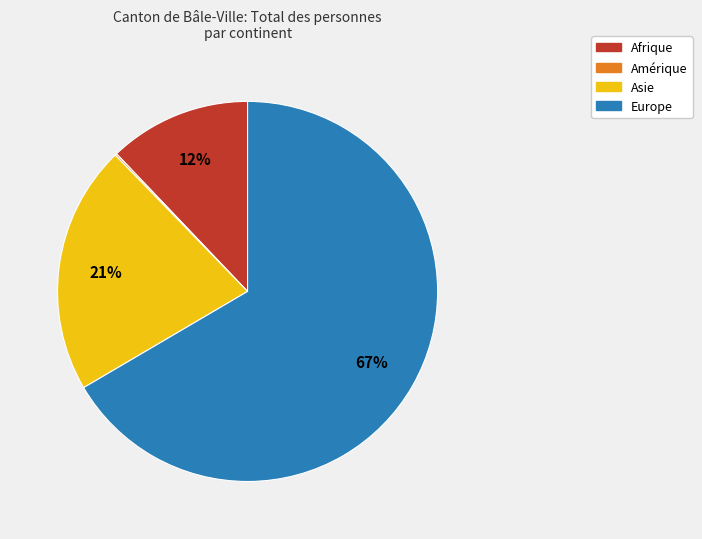

Does any single category account for the majority?

Yes